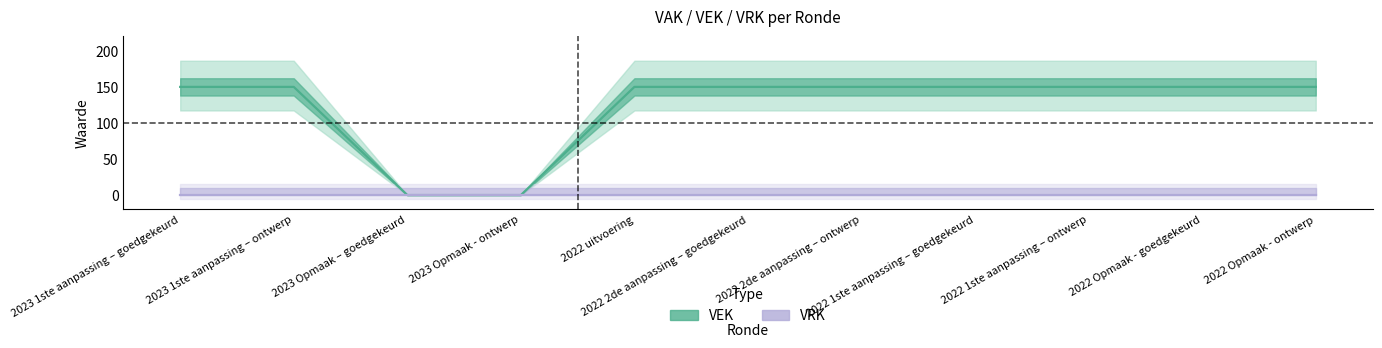

Is this an area chart (filled region under the line)?

No